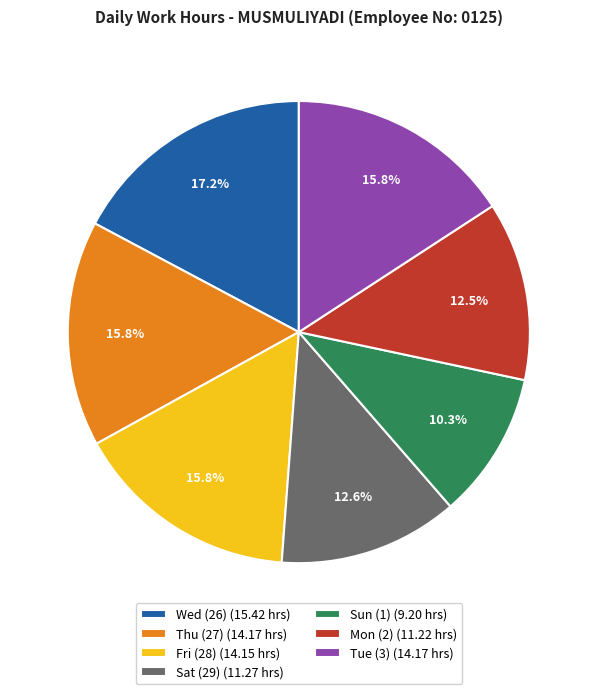

Which has a higher value, Thu (27) (14.17 hrs) or Sat (29) (11.27 hrs)?

Thu (27) (14.17 hrs)